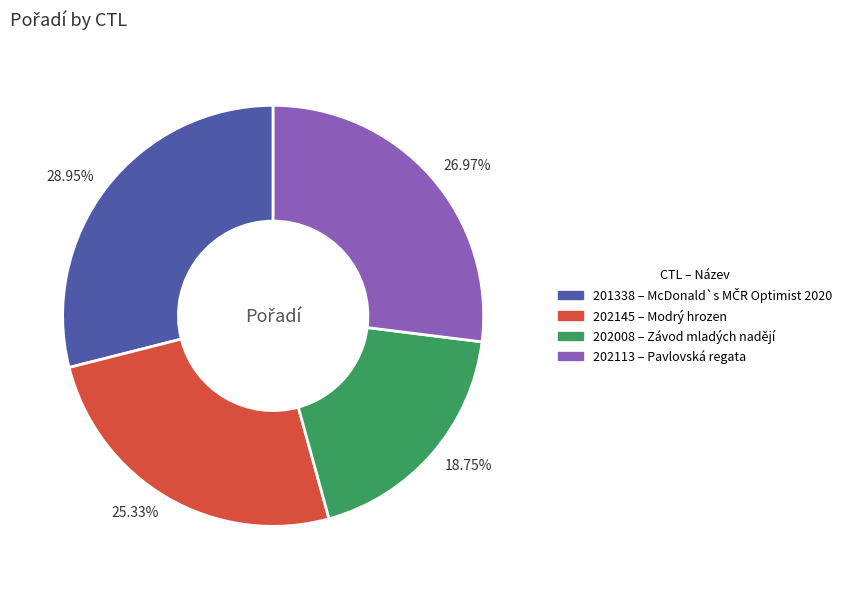

What is the smallest slice in the pie chart?

18.75%